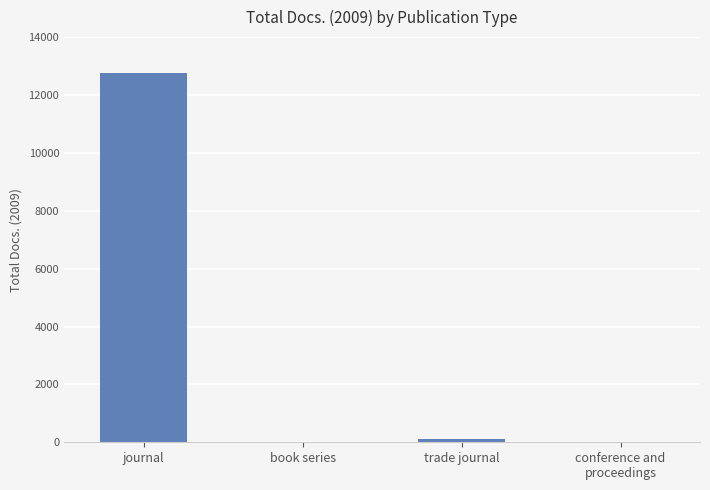

Which category has the highest value across all series?

journal